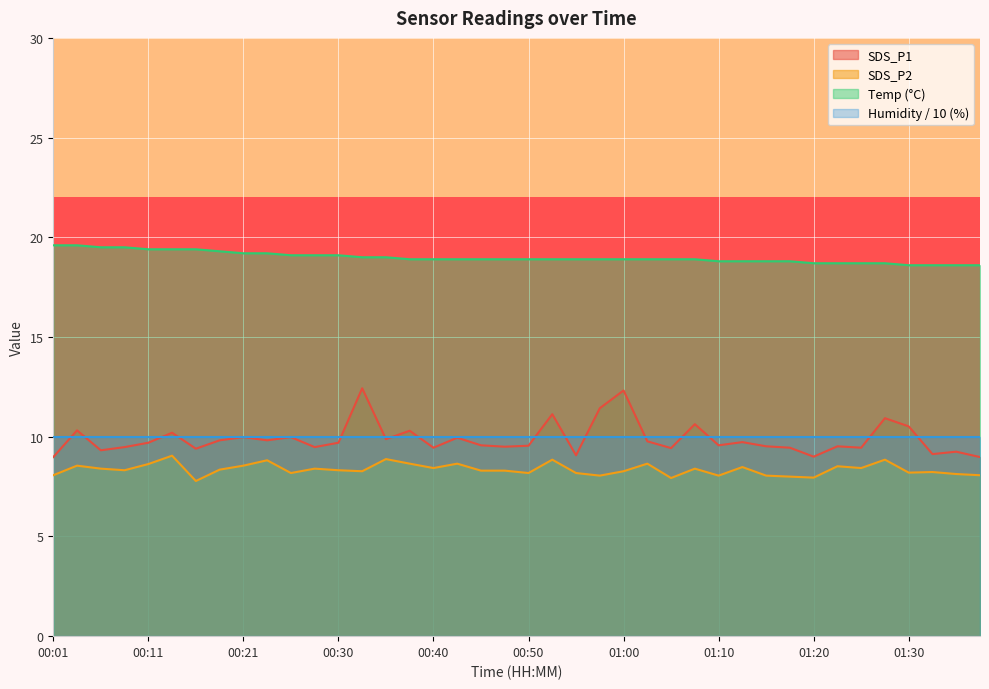

Which label corresponds to the largest value in the chart?

00:01